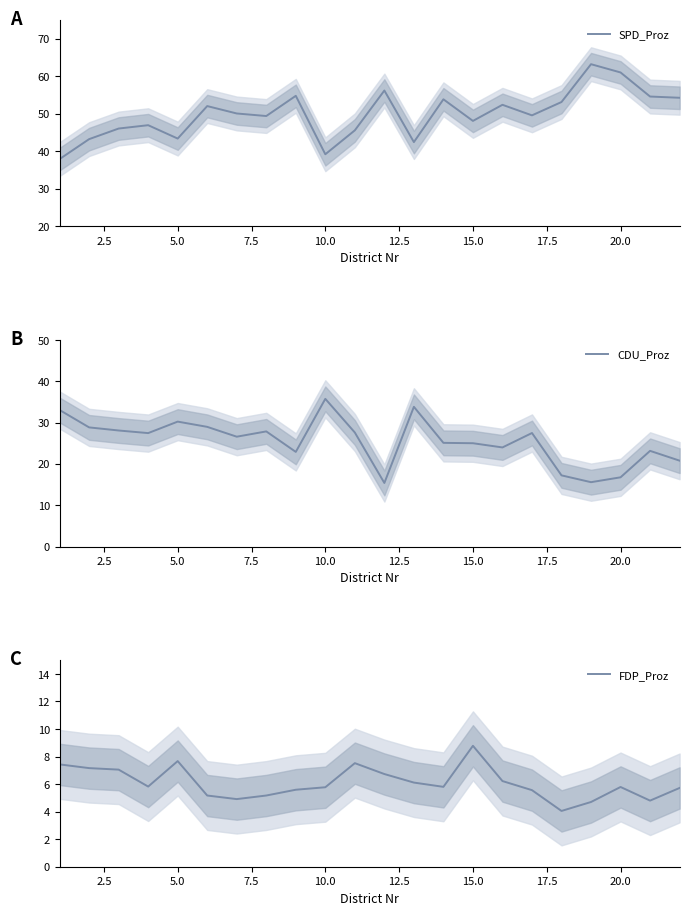

At how many categories does at least one series exceed 10?

22